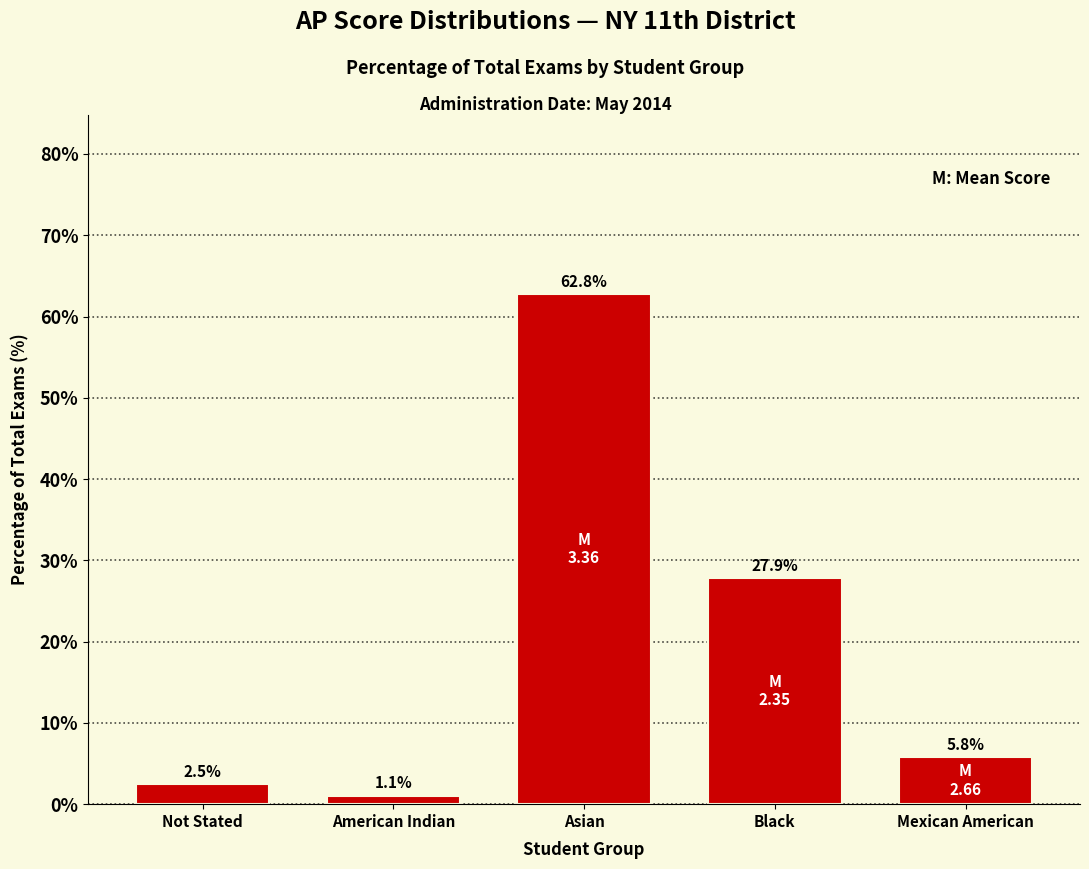

Reading left to right, transcribe all the data shown in this chart.

2.5	1.1	62.8	27.9	5.8